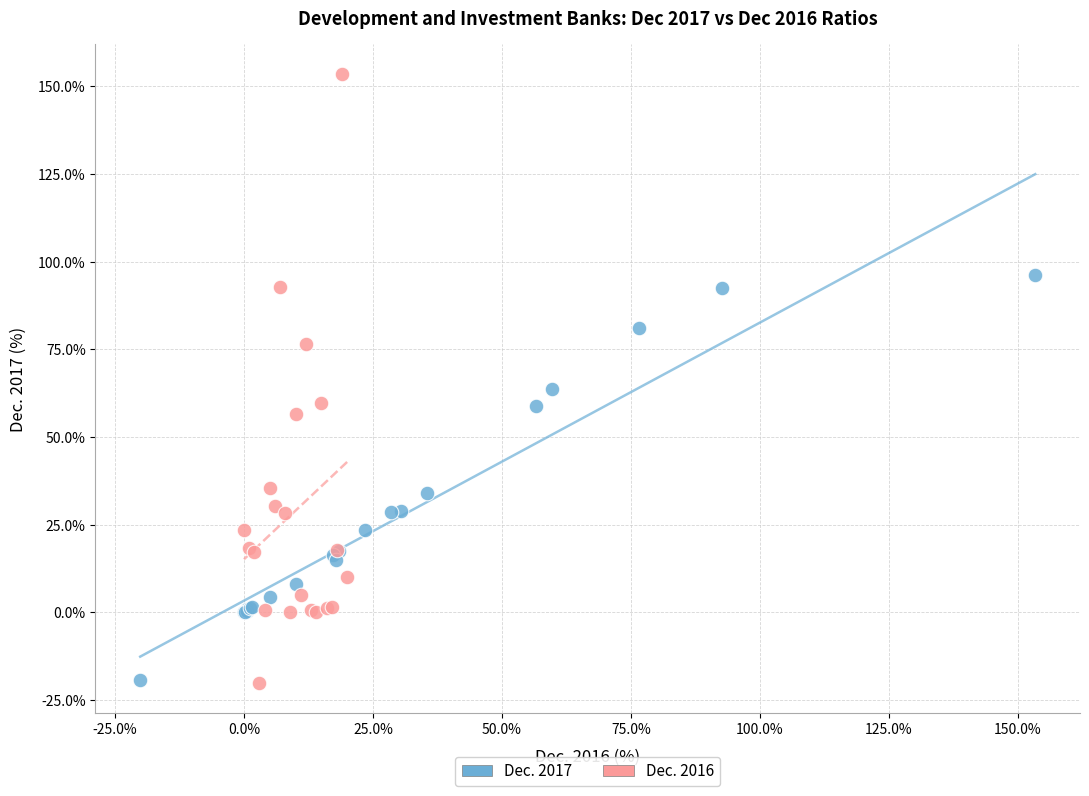

Which series has the widest spread of Y values?

Dec. 2016